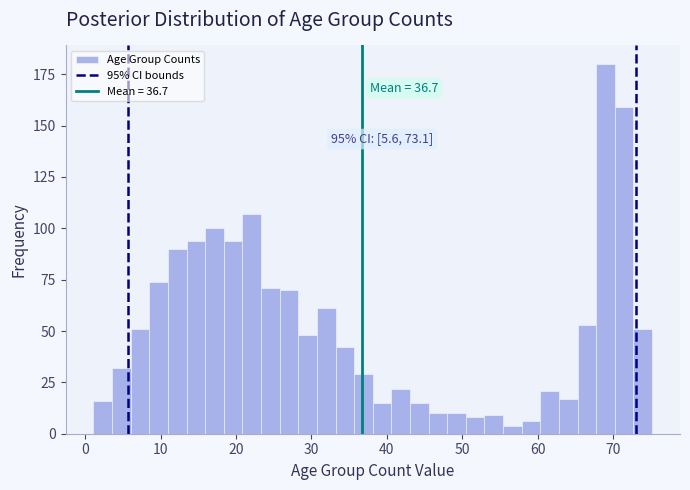

Around what value on the x-axis is the tallest bar? Give the approximate position of its centre, as read against the axis.

69